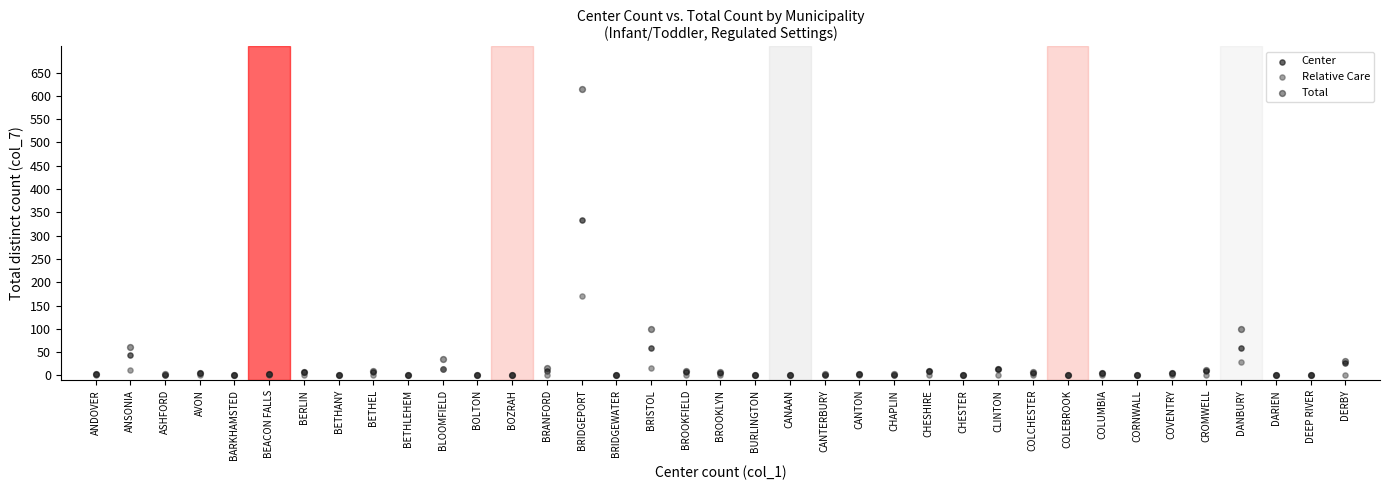

Across all series, what Y value is closest to 307?

333